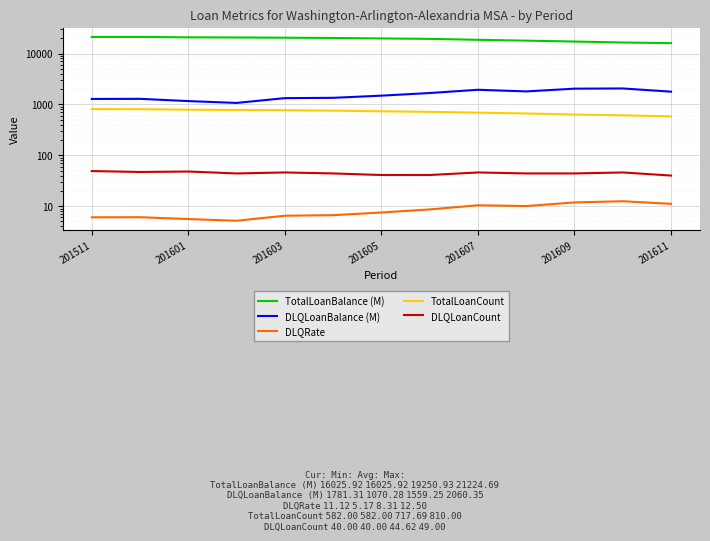

What is the difference between the maximum and minimum values in the TotalLoanCount series?

228.0